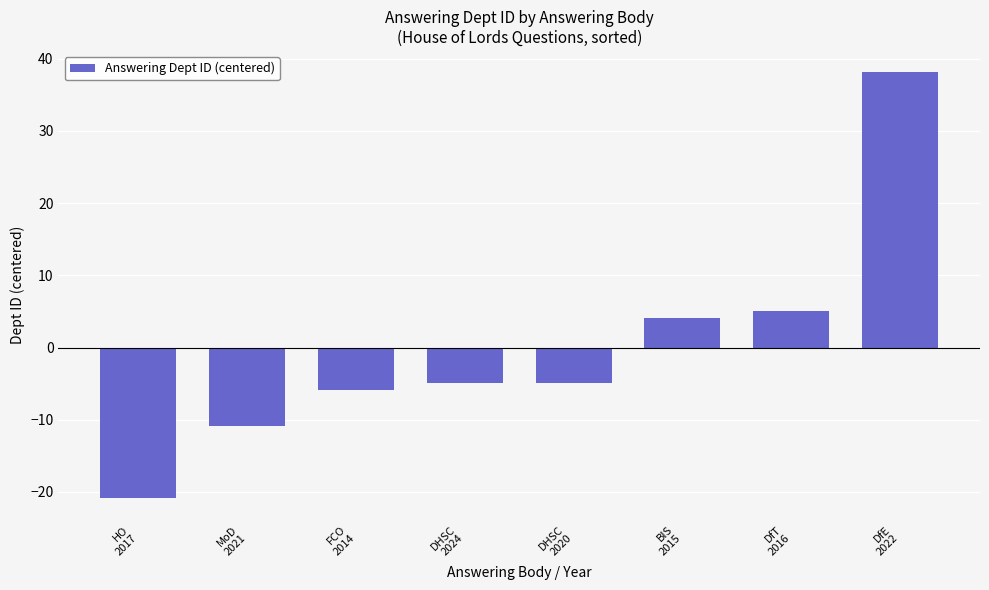

What is the label of the 6th bar from the left?

BIS
2015